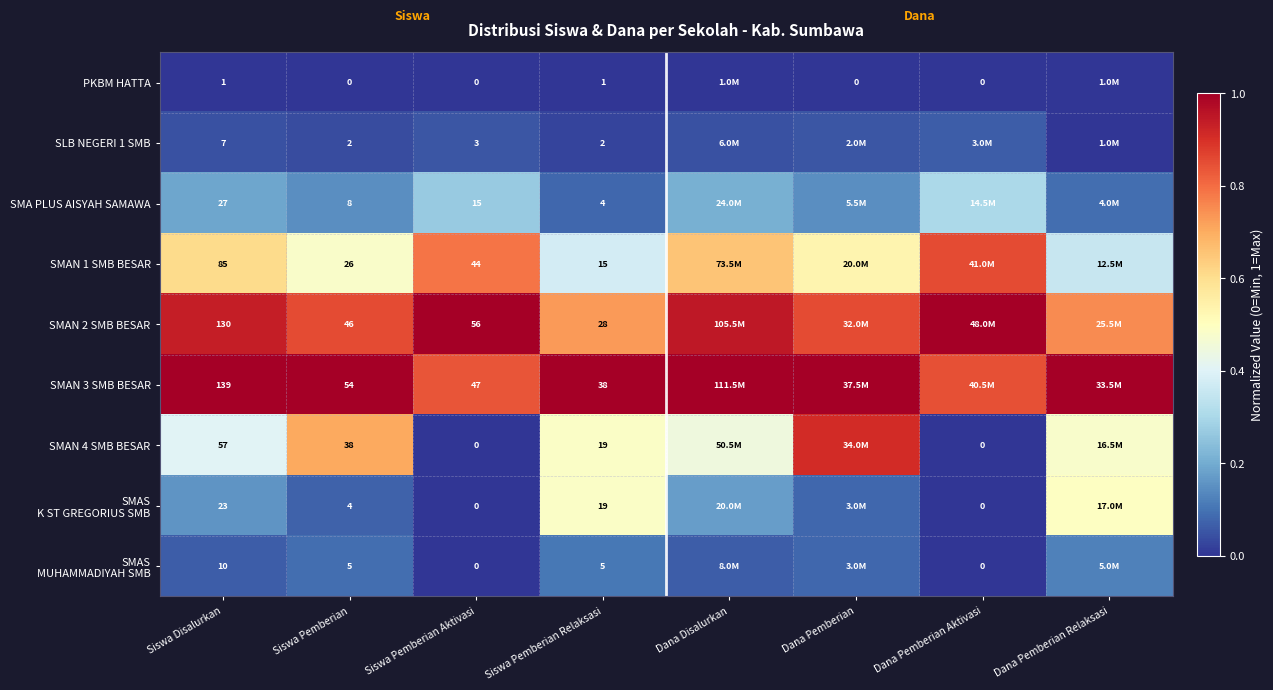

What is the lowest value of the SMAN 3 SMB BESAR series?

0.8